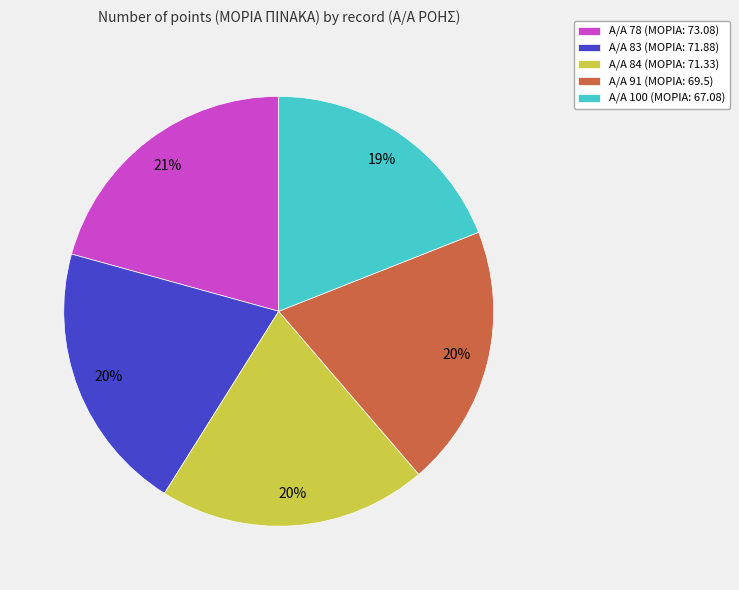

Which slice is the smallest?

Α/Α 100 (ΜΟΡΙΑ: 67.08)